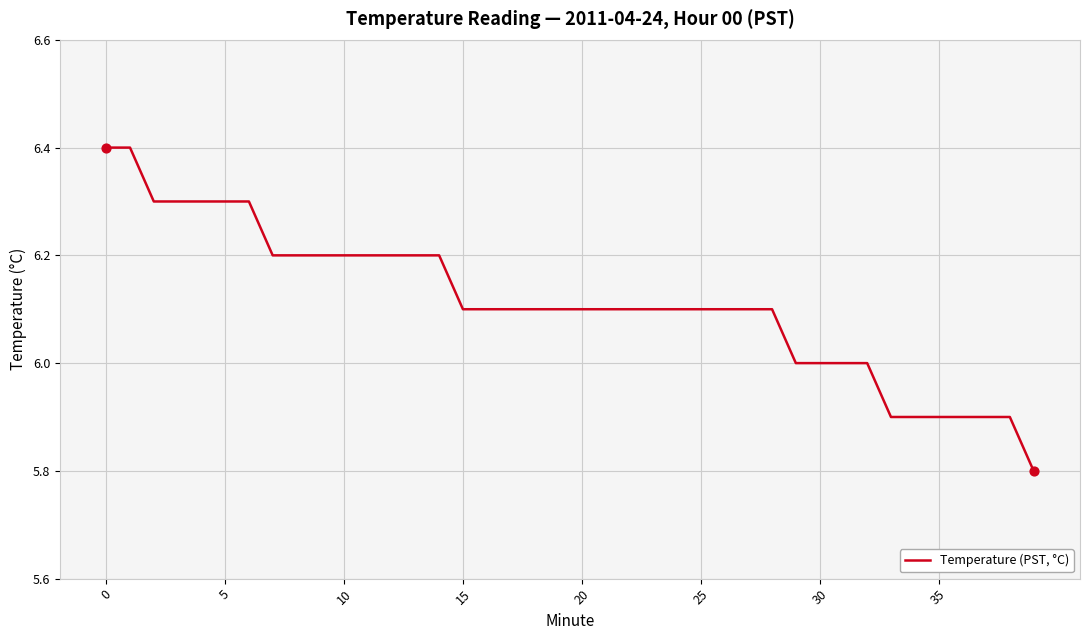

What is the smallest value displayed?

5.8